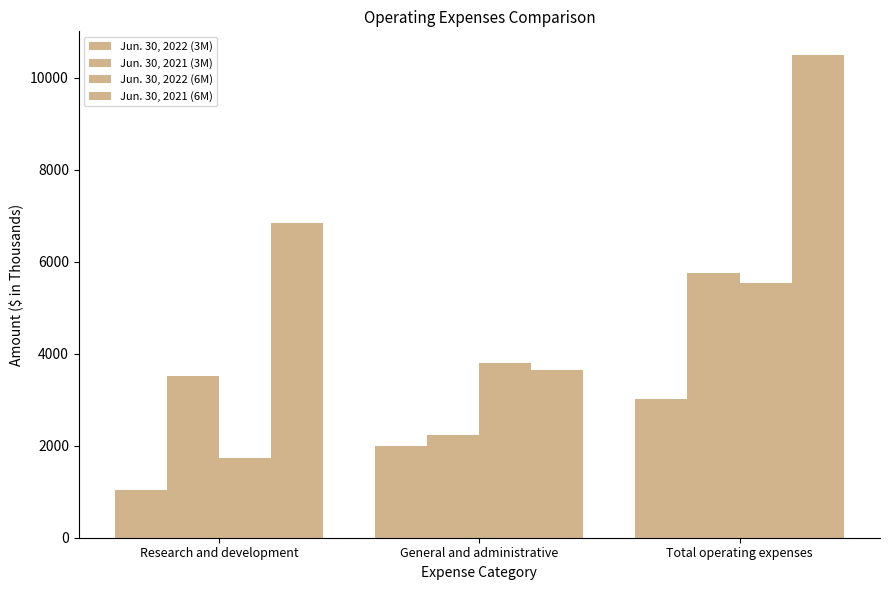

What is the label of the 3rd bar from the right?

Research and development